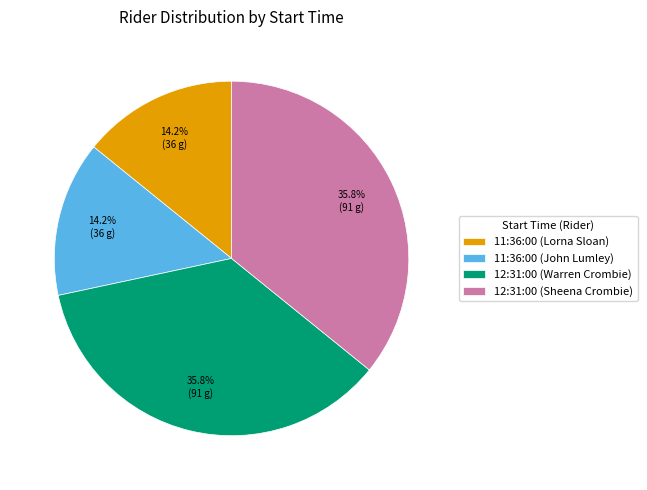

To the nearest percent, what percentage of the pie is 12:31:00 (Warren Crombie)?

36%